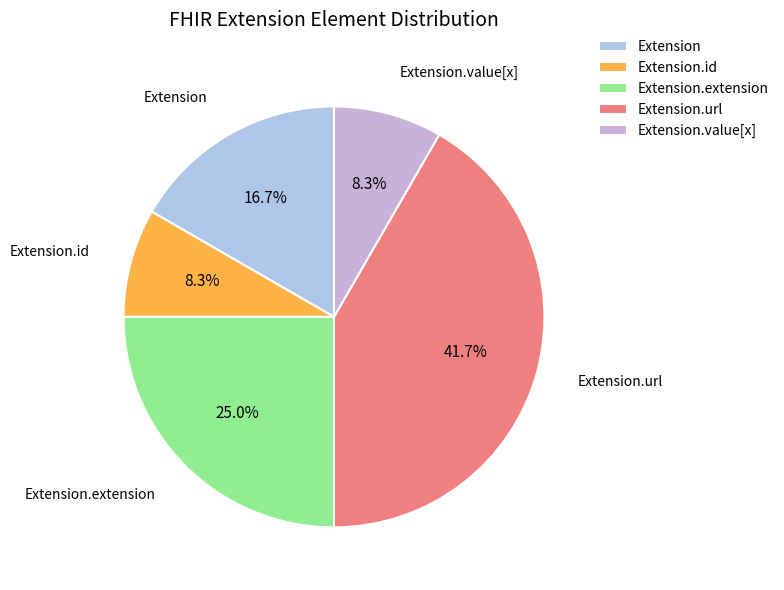

What is the ratio of the value at Extension.id to the value at Extension.value[x]?

1.0